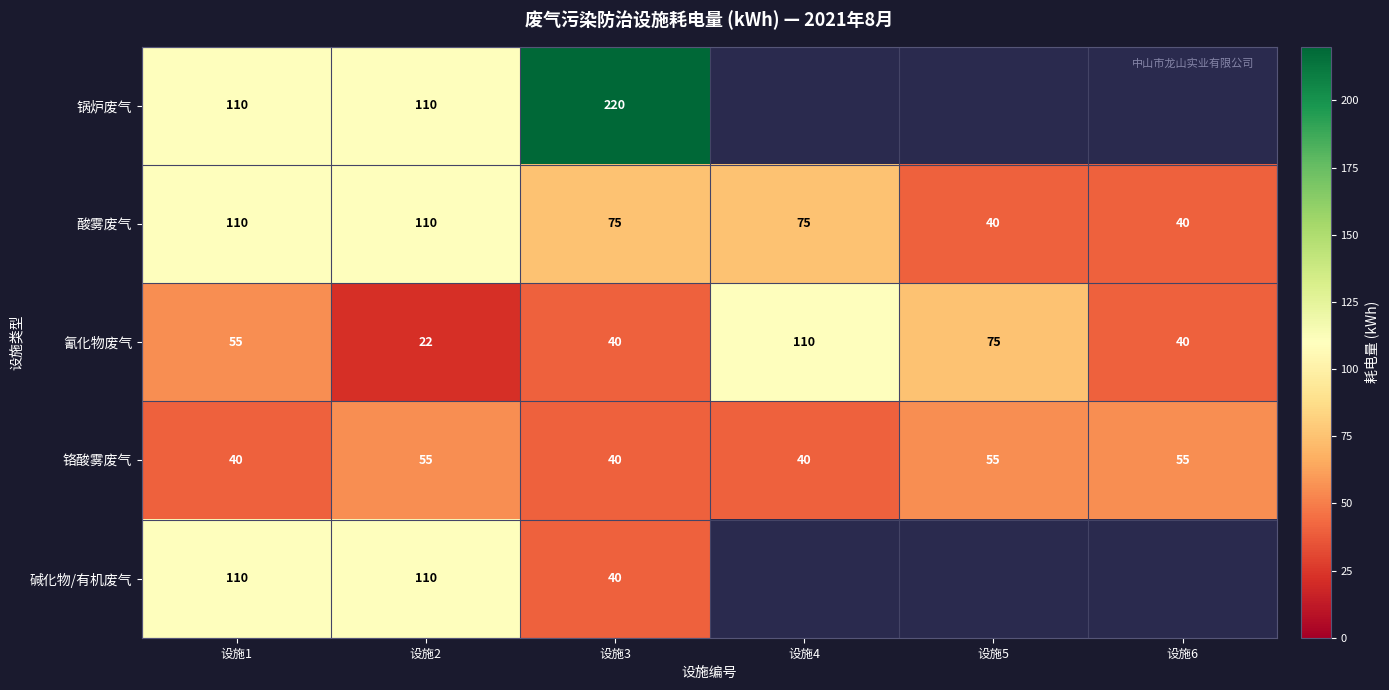

How many data points does each series have?

6